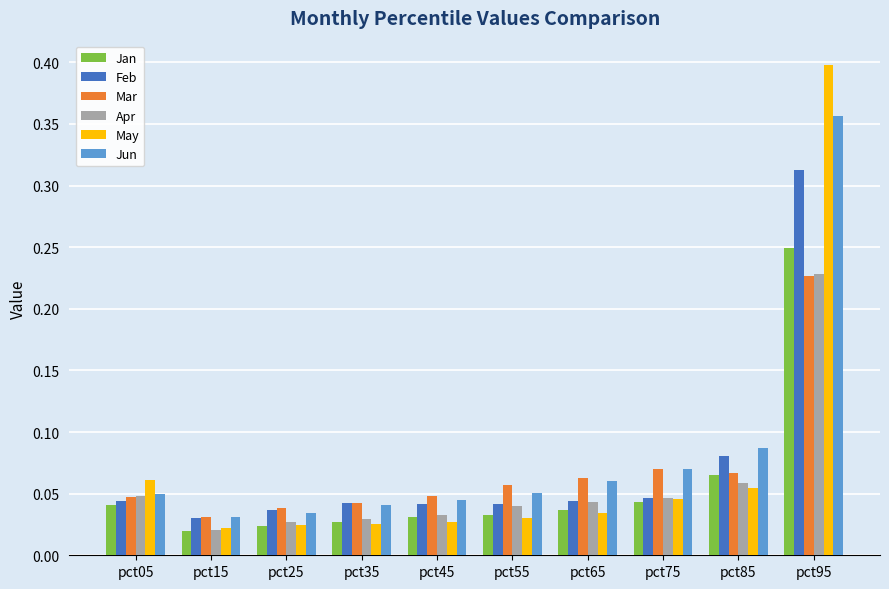

How many Mar values are between 0 and 1?

10